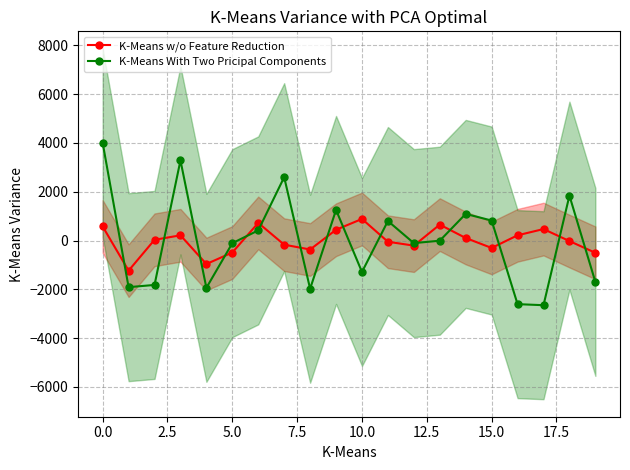

What is the minimum value for K-Means With Two Pricipal Components?

-2651.4